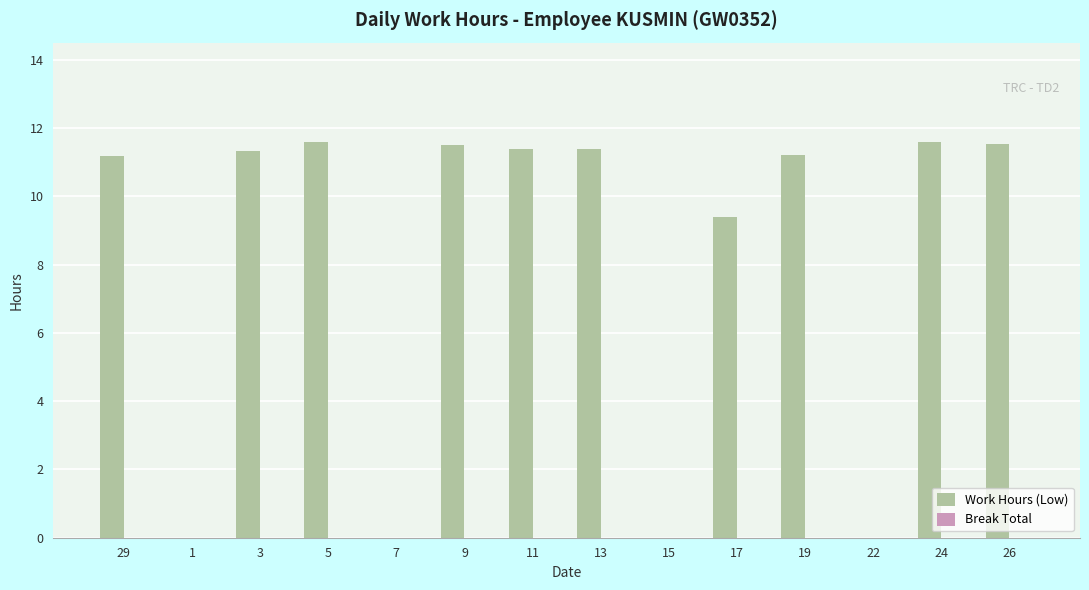

The chart shows a value of 4.7 at 13. True or false?

False